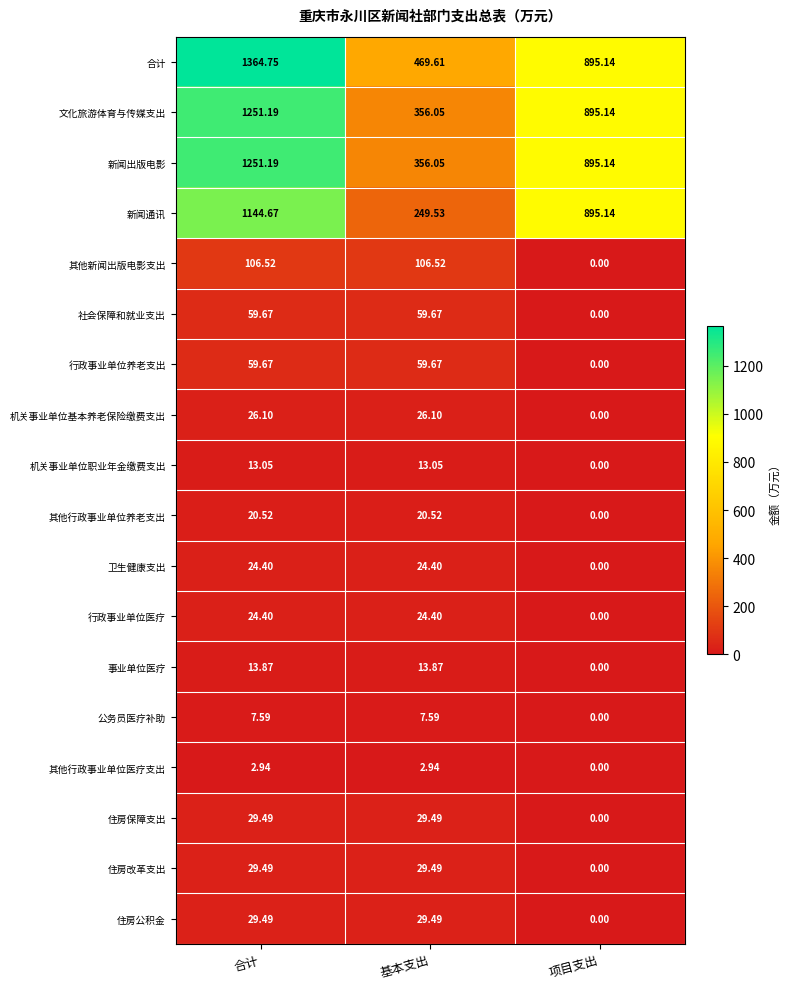

What is the total value across all series at 基本支出?

1878.4